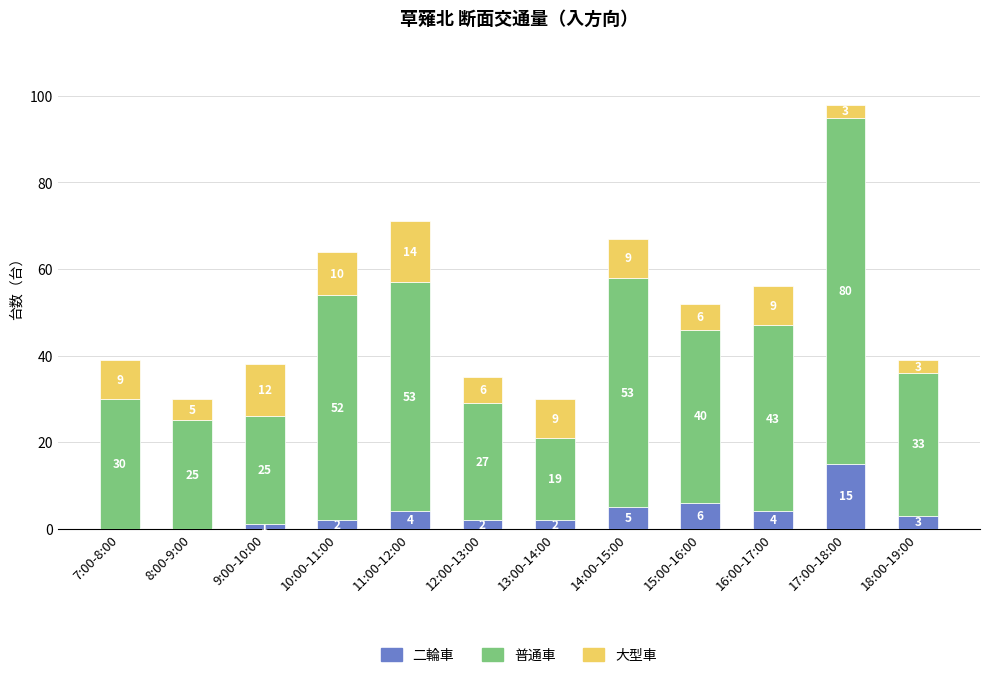

Are the bars grouped side by side (vs. stacked)?

No